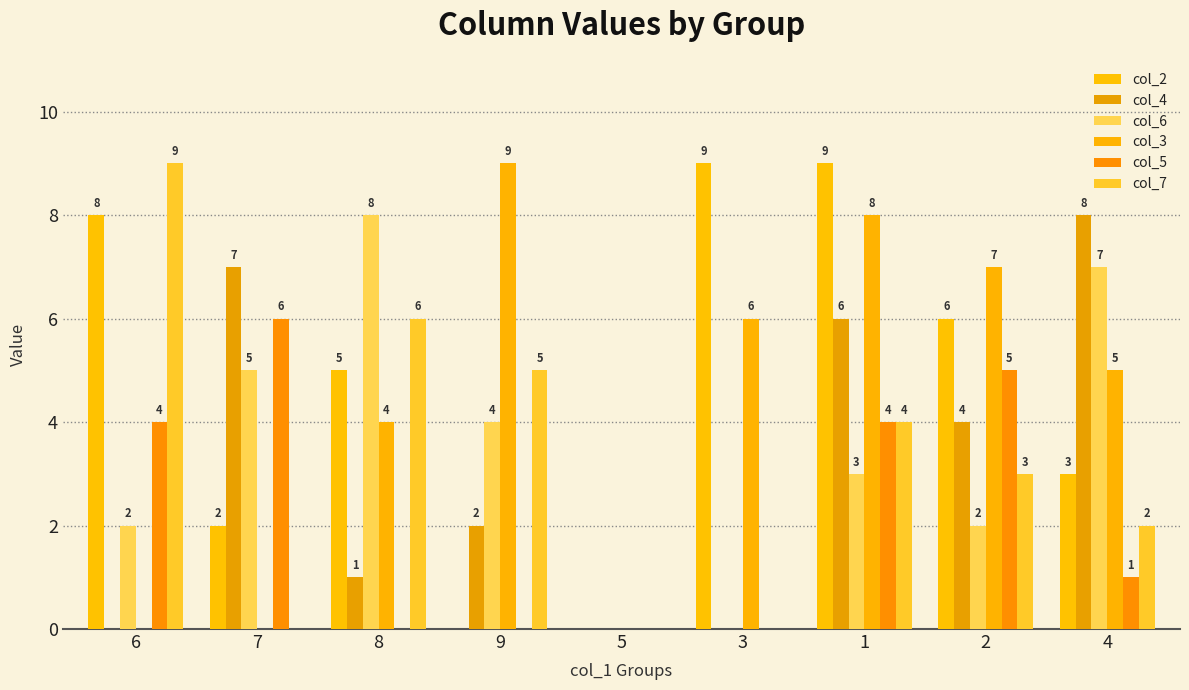

What is the label of the 6th bar from the right?

9